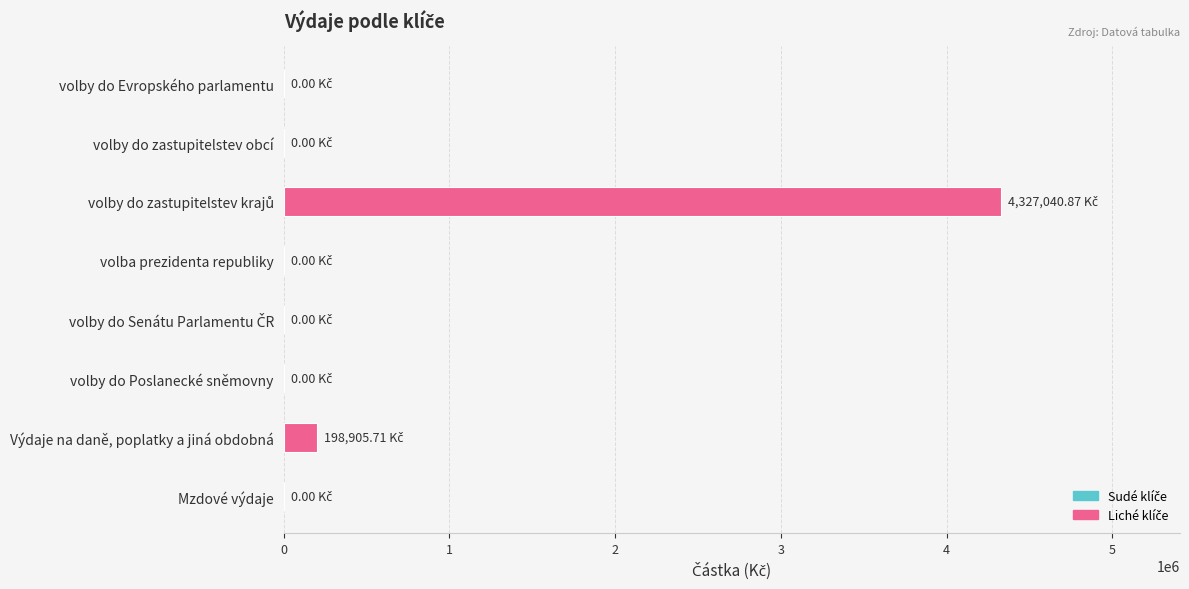

Where is the data nearest to the value 2163520?

Výdaje na daně, poplatky a jiná obdobná